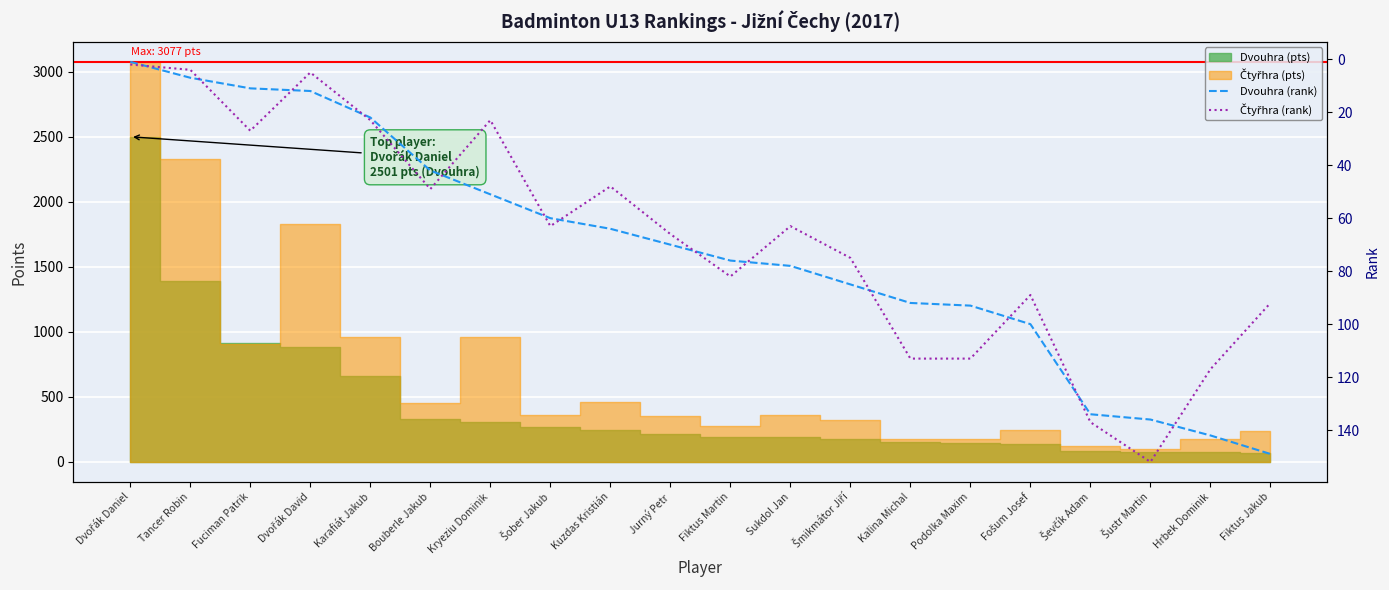

What is the sum of all Čtyřhra (rank) values?

1343